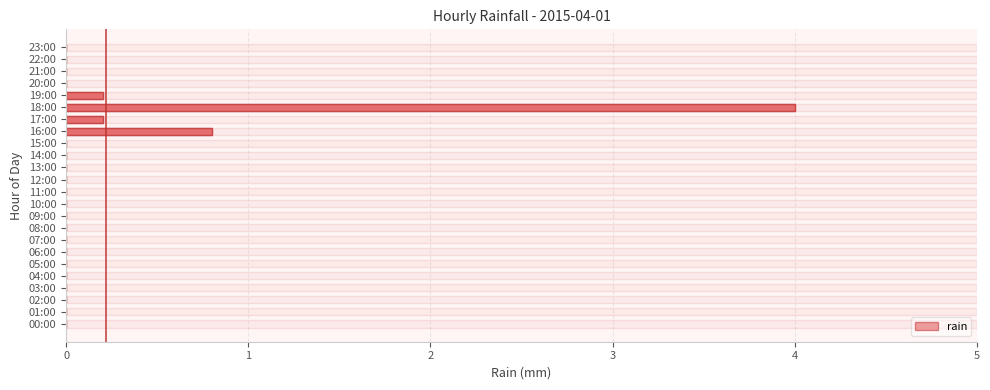

How many values are above zero?

4